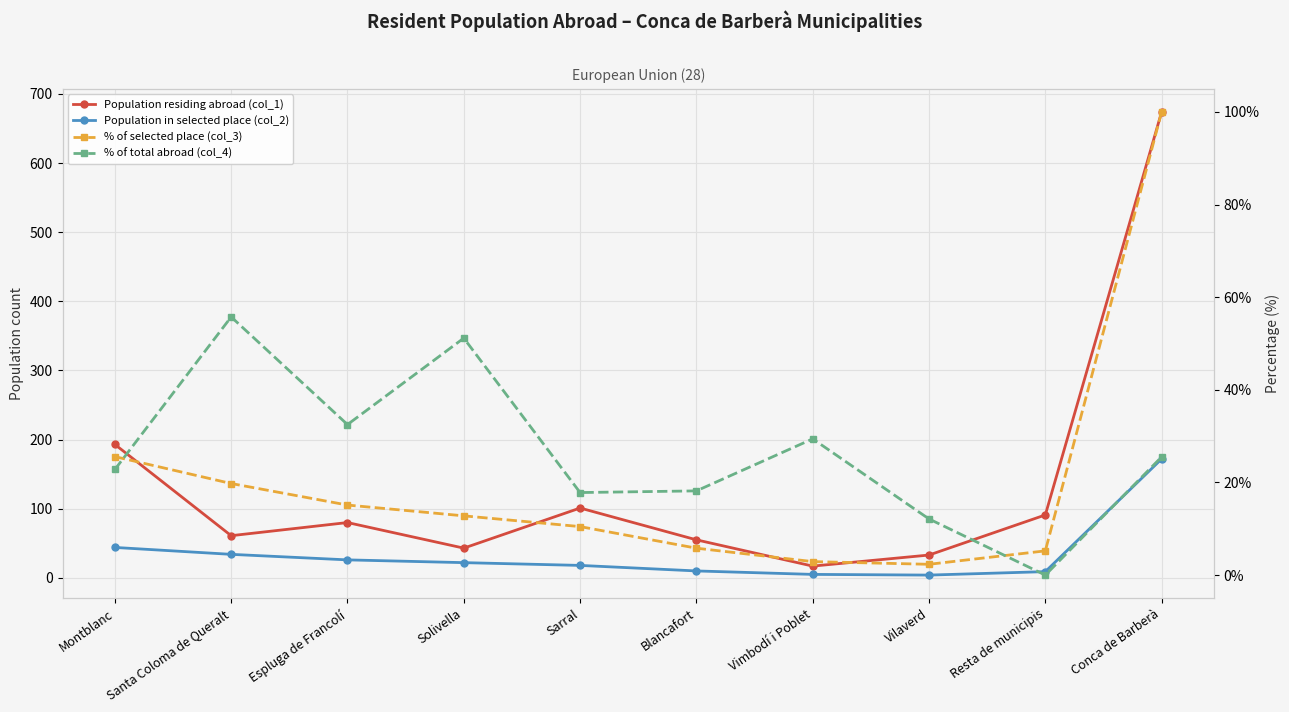

At which category is the sum across all series the highest?

Conca de Barberà